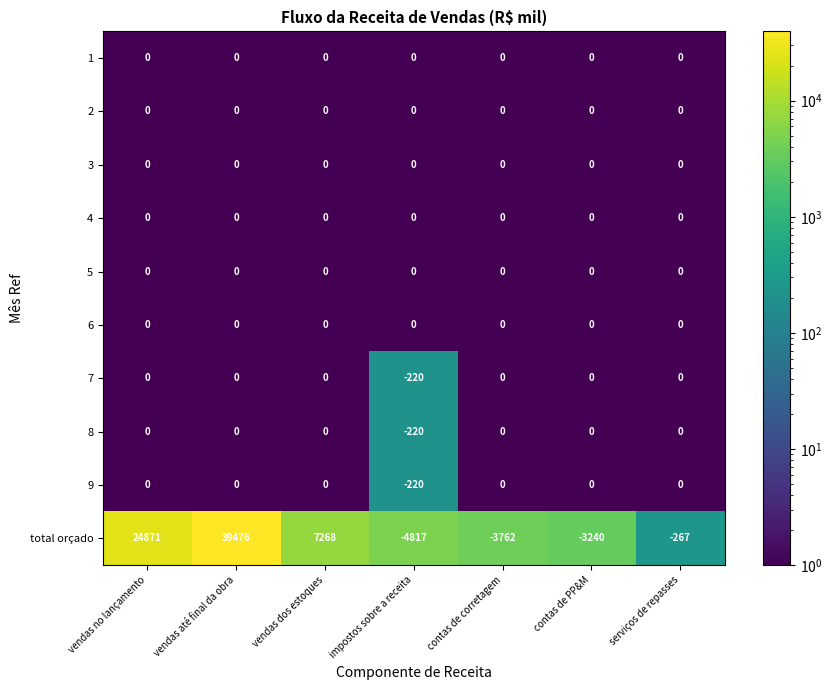

Which label corresponds to the largest value in the chart?

vendas até final da obra